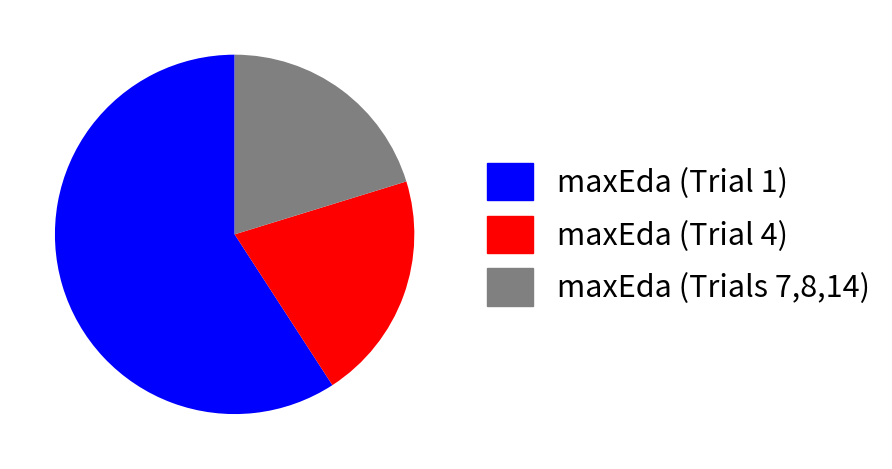

What is the largest slice in the pie chart?

maxEda (Trial 1)